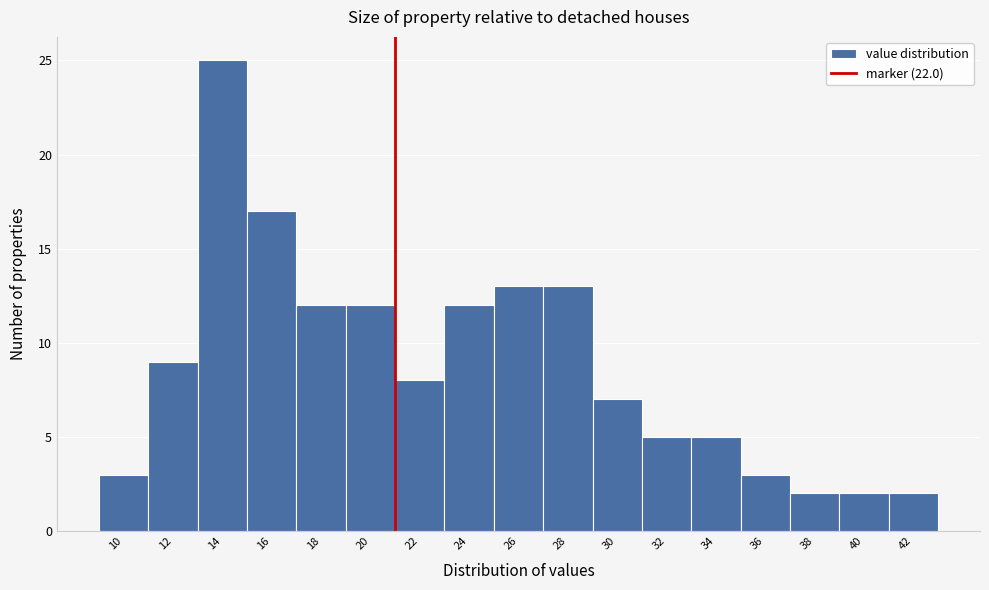

Reading left to right, transcribe all the data shown in this chart.

10=3	12=9	14=25	16=17	18=12	20=12	22=8	24=12	26=13	28=13	30=7	32=5	34=5	36=3	38=2	40=2	42=2